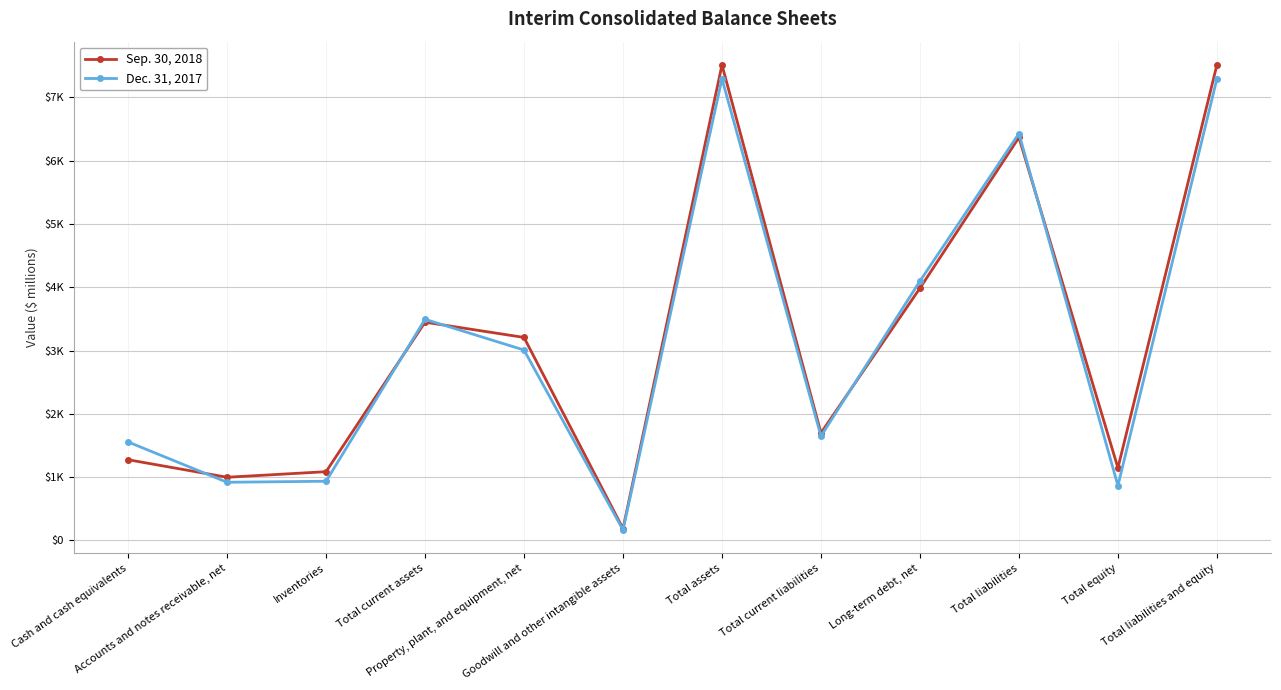

Is this an area chart (filled region under the line)?

No